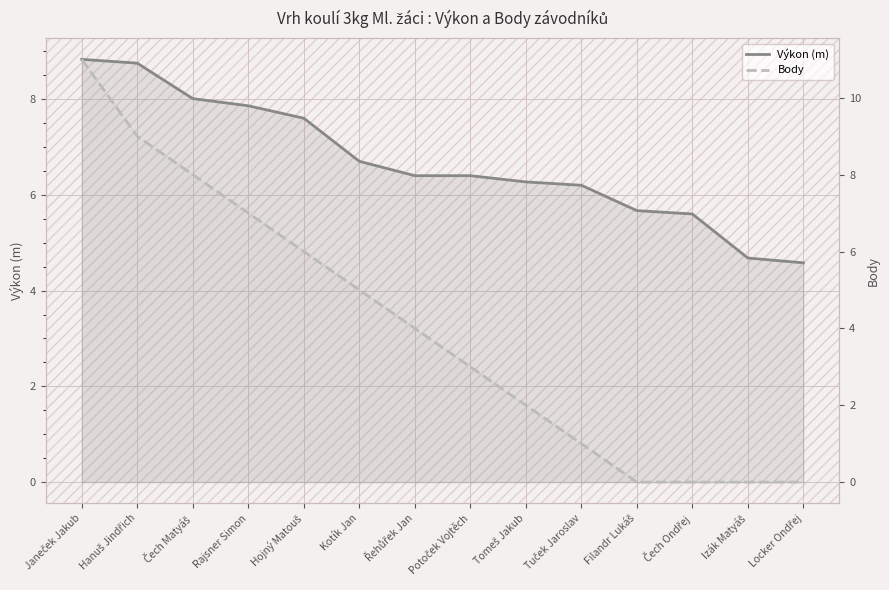

True or false: Výkon (m) and Body cross at least once.

True